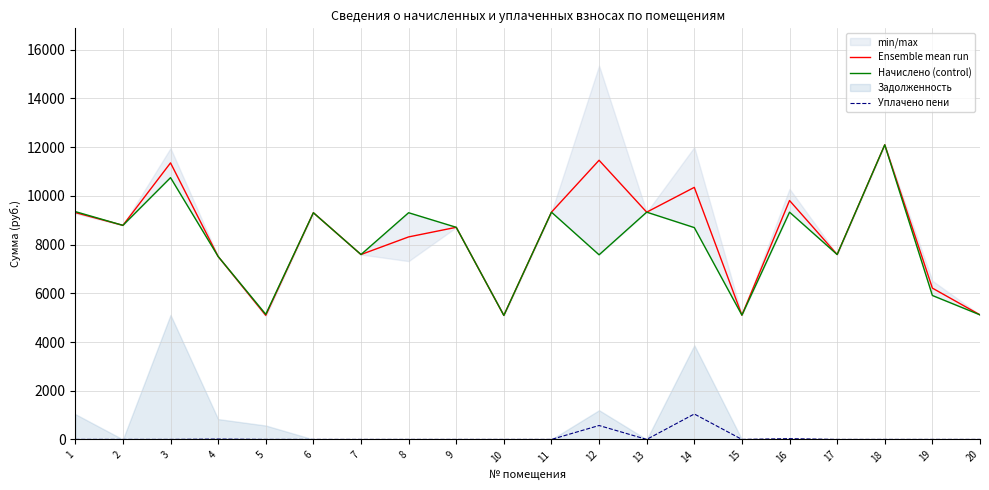

Between 14 and 5, which is larger?

14